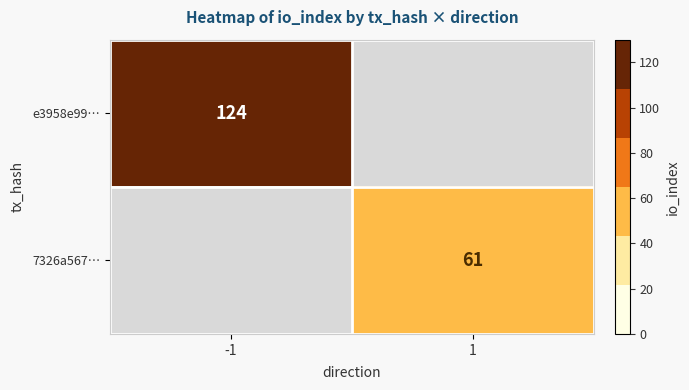

Is it true that 7326a567… equals 81 at 1?

False